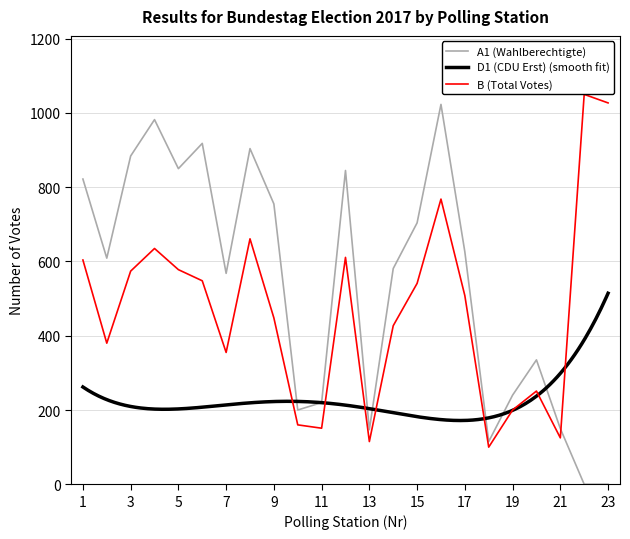

Does the chart have visible grid lines?

Yes